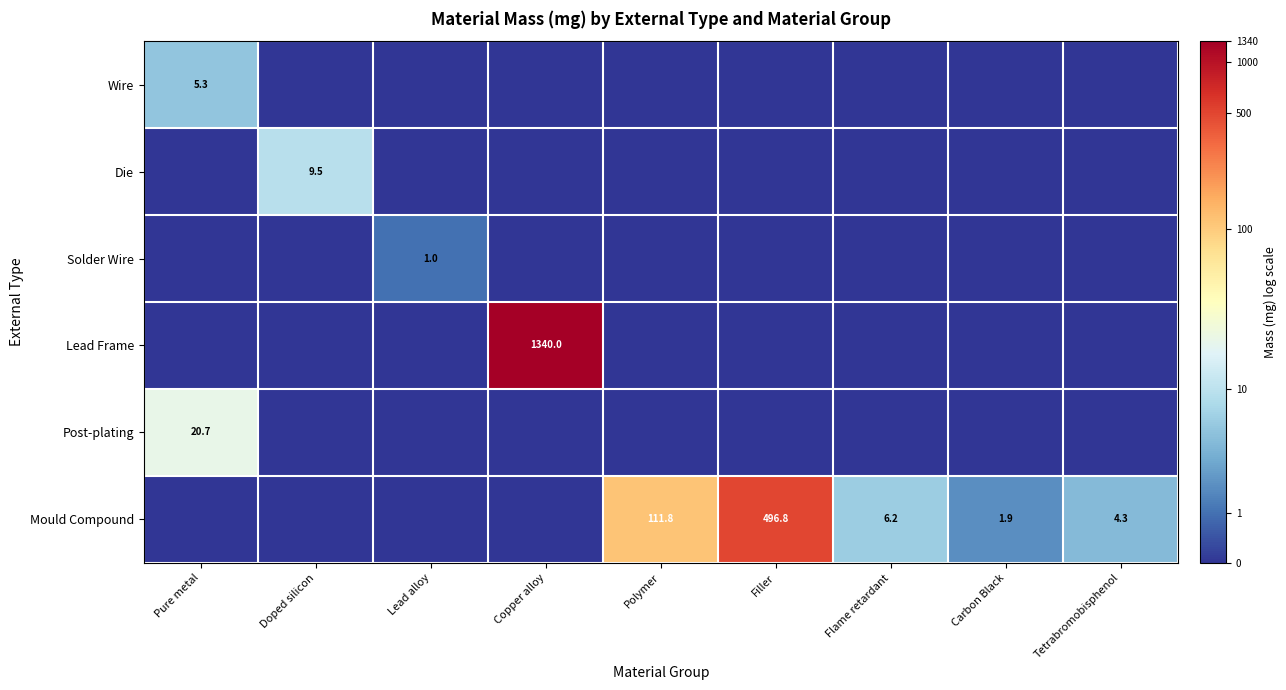

How many data points does each series have?

9